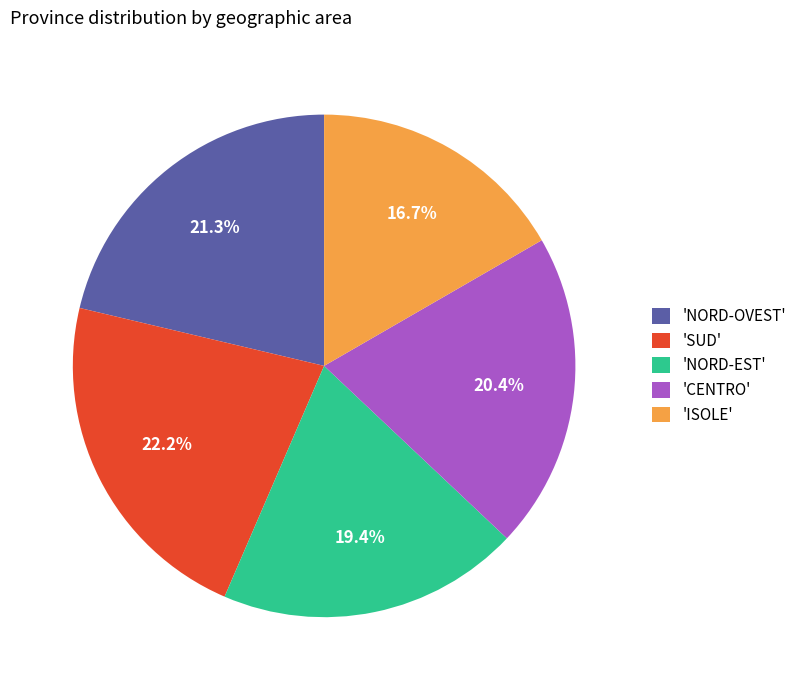

Does 'NORD-OVEST' account for over 50% of the chart?

No